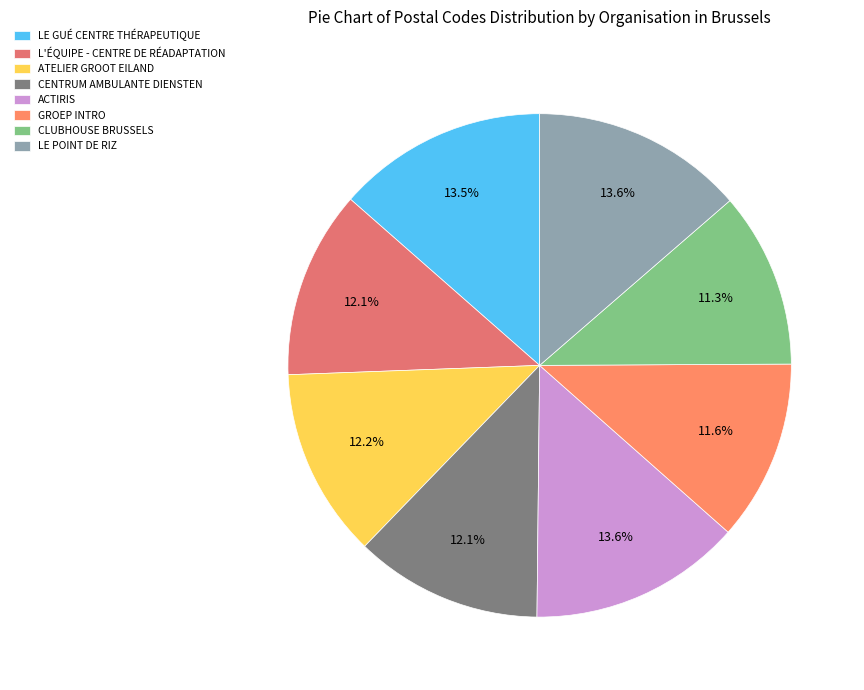

Combined, do L'ÉQUIPE - CENTRE DE RÉADAPTATION and GROEP INTRO account for over 50%?

No